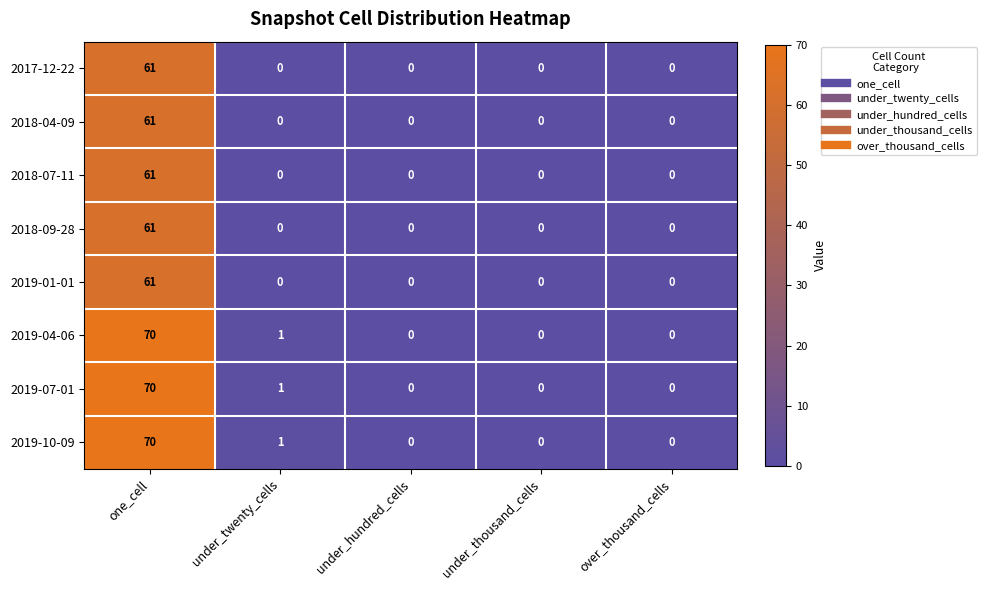

At how many categories does at least one series exceed 41?

1